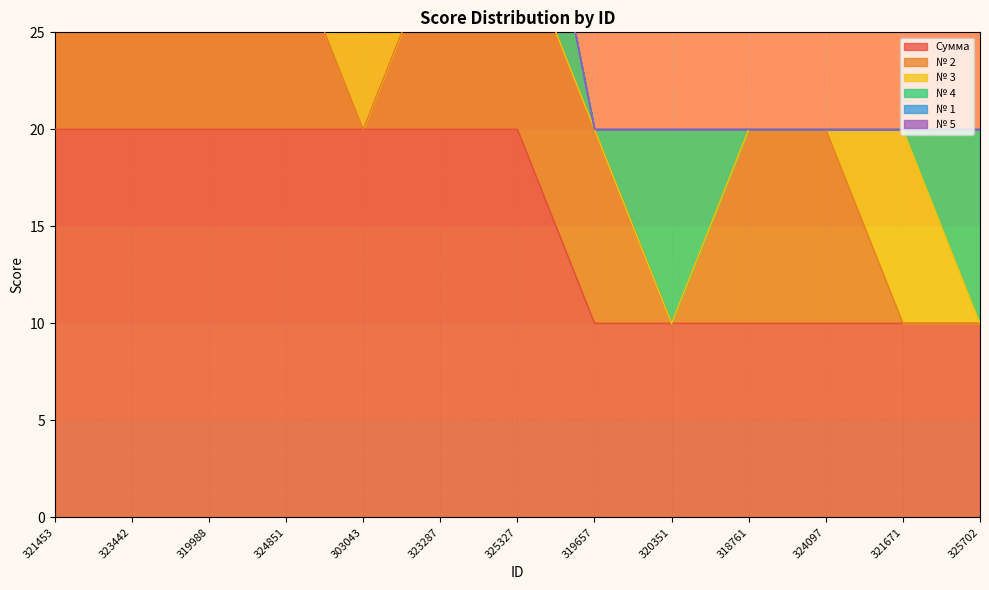

The № 2 series shows 10 at 323287. True or false?

True